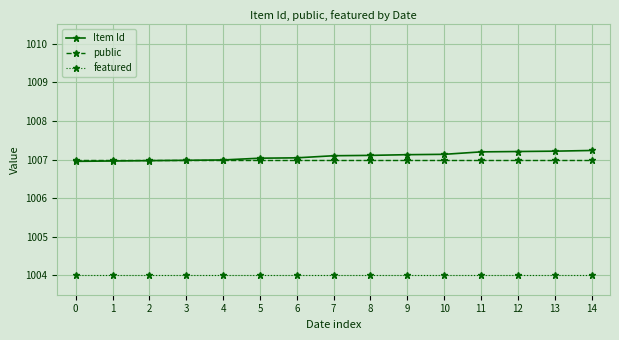

What is the maximum value shown in the chart?

1007.2